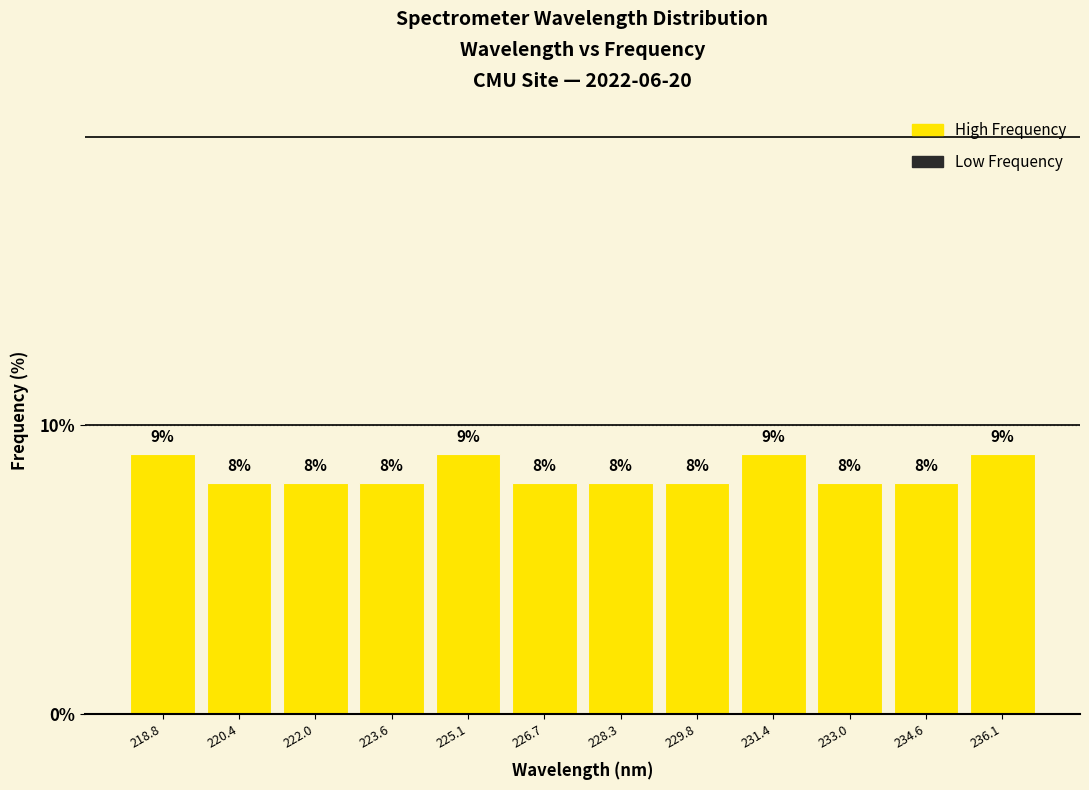

Reading left to right, list every bar in this chart as the range it spans on the x-axis followed by its height. The bar edges are not printed on the chart, so give them approximately, as read against the axis.

218.0 to 219.6: 9
219.6 to 221.2: 8
221.2 to 222.8: 8
222.8 to 224.4: 8
224.4 to 226.0: 9
226.0 to 227.4: 8
227.4 to 229.0: 8
229.0 to 230.6: 8
230.6 to 232.2: 9
232.2 to 233.8: 8
233.8 to 235.4: 8
235.4 to 237.0: 9